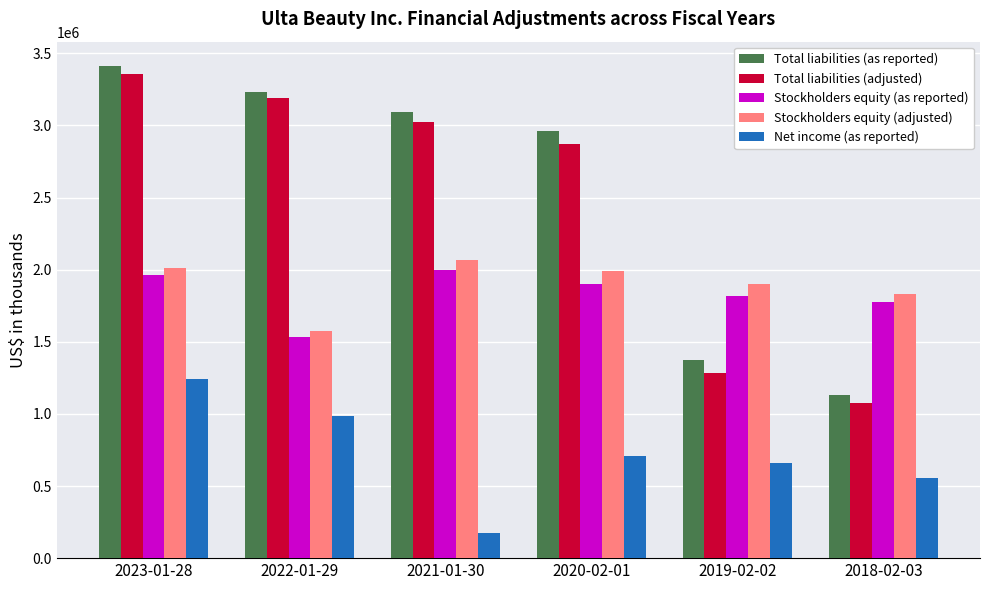

What is the spread (max minus min) of values at 2019-02-02?

1245523